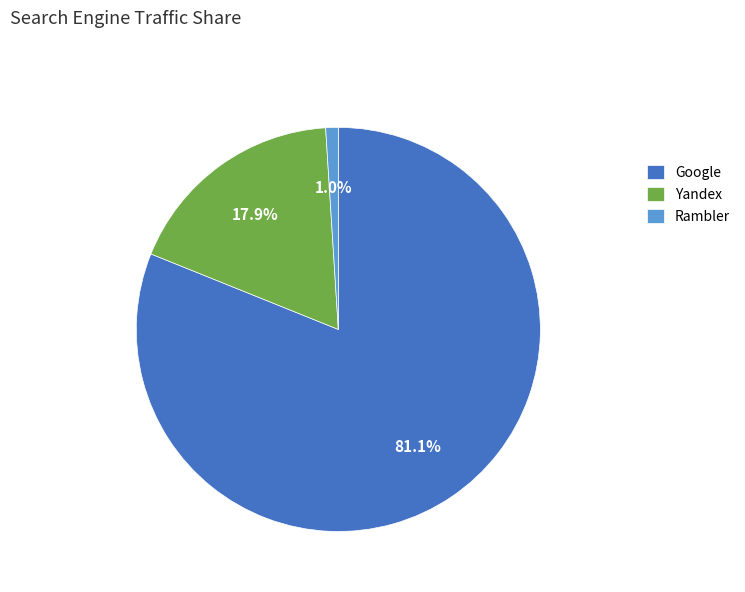

Between Rambler and Yandex, which is larger?

Yandex